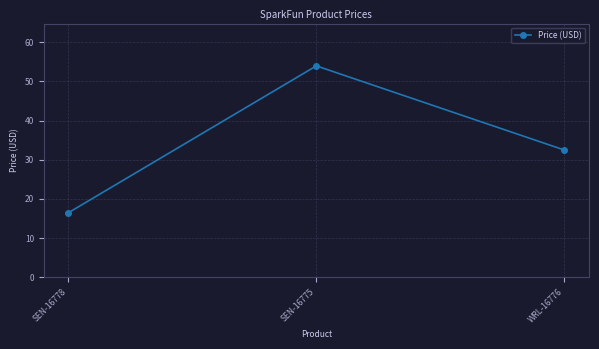

What is the difference between the second highest and minimum values?

16.0